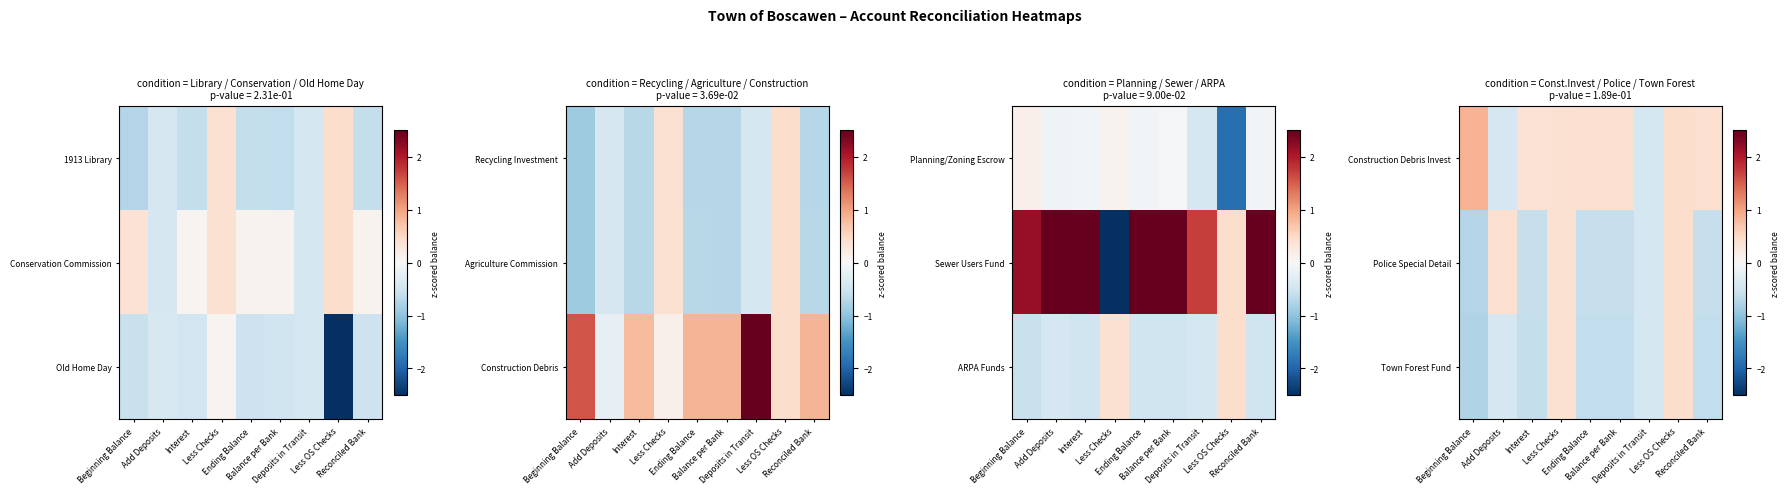

How many values in the Town Forest Fund series are below 0?

7